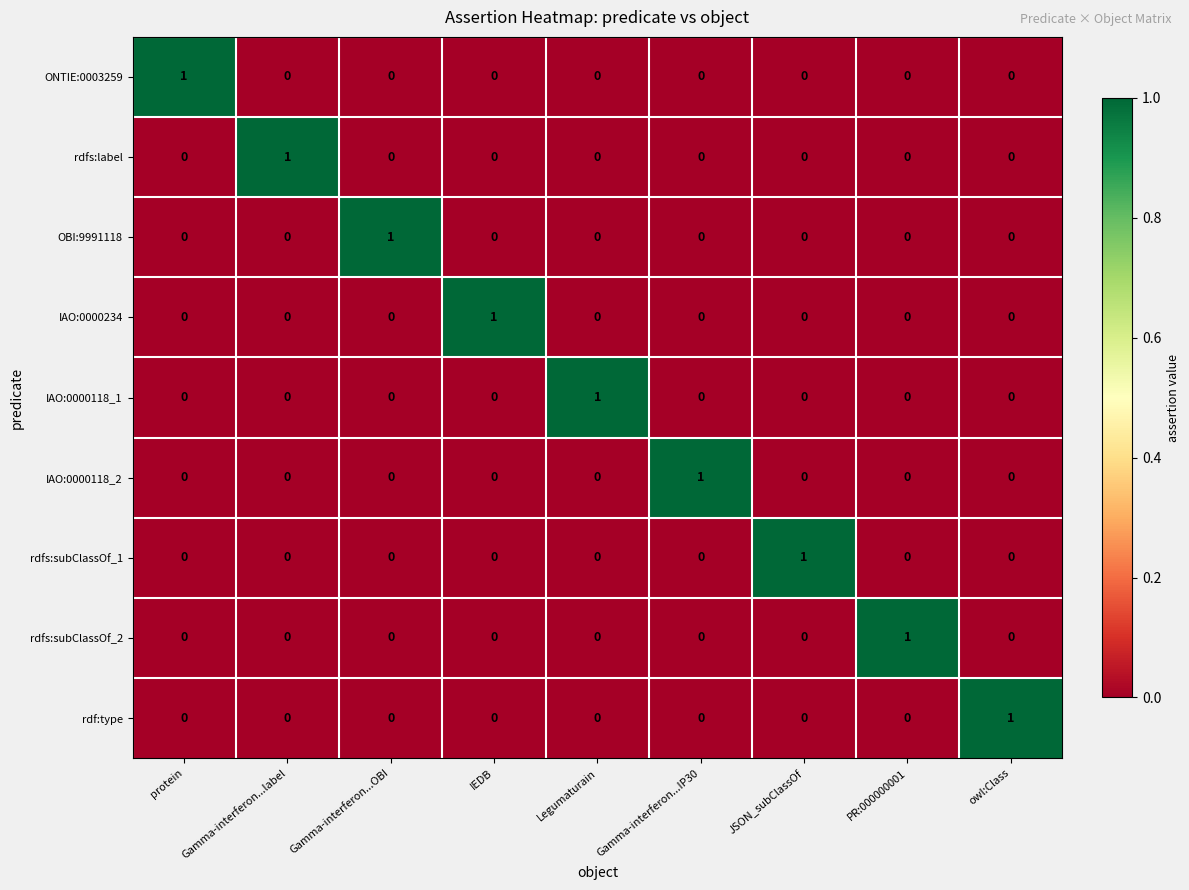

True or false: IAO:0000118_1 has a value of 0 at JSON_subClassOf.

True